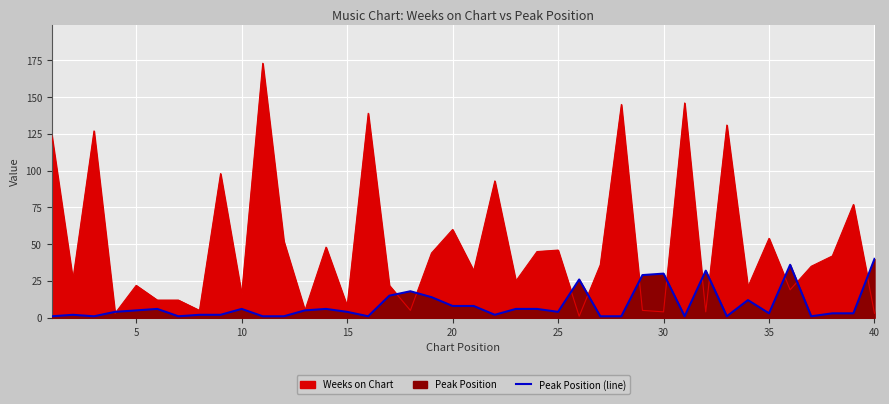

How many interior local valleys (lower than both neighbors) does the data have?

9